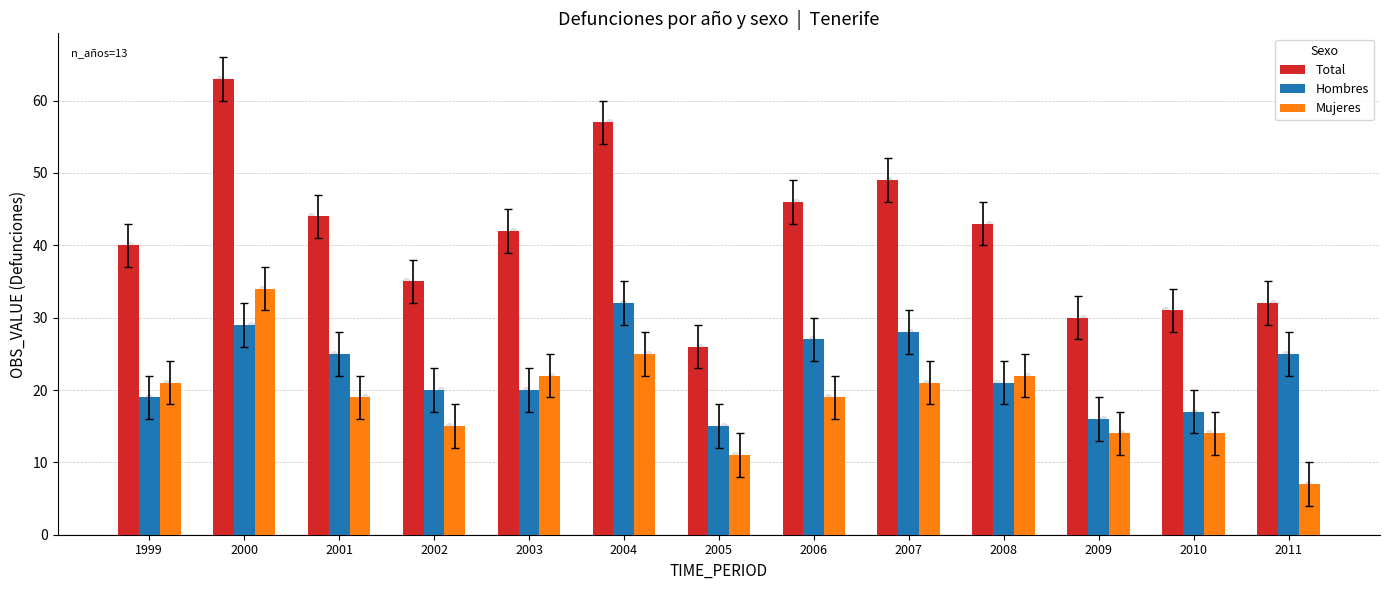

What is the total value across all series at 2009?

60